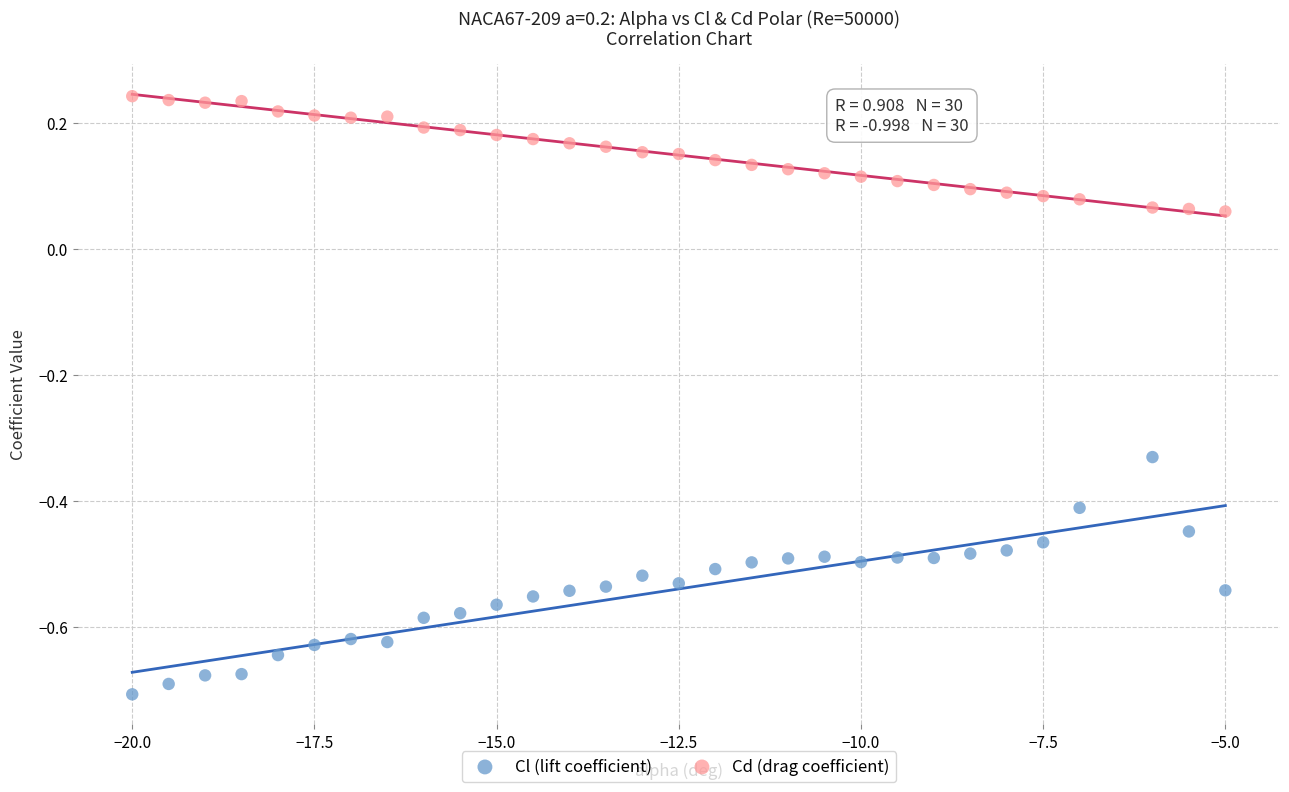

Across all data points, what is the range of Y values (max minus min)?

0.9